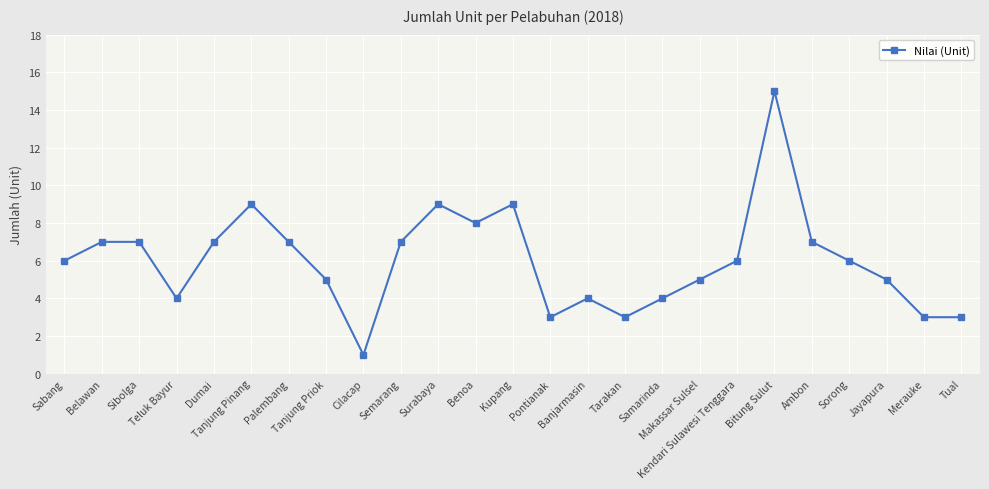

True or false: there are more than 0 points higher than both neighbors.

True